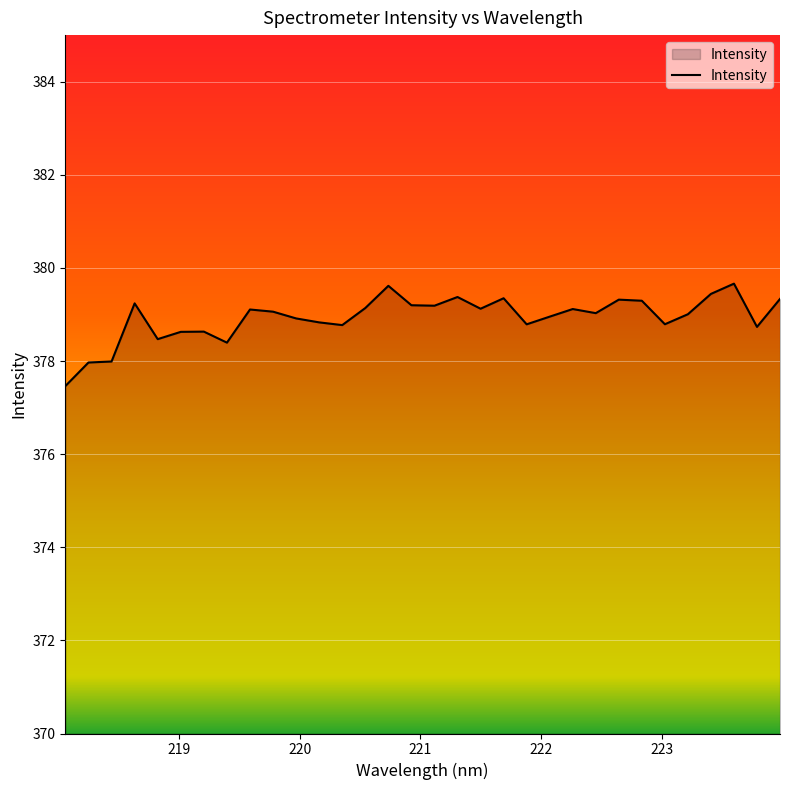

What is the maximum value shown in the chart?

379.7